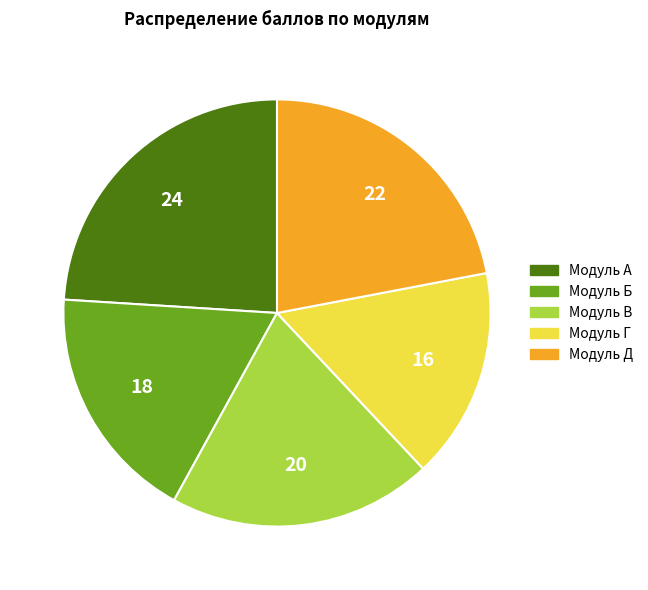

Is it true that Модуль А is 24% of the pie?

True